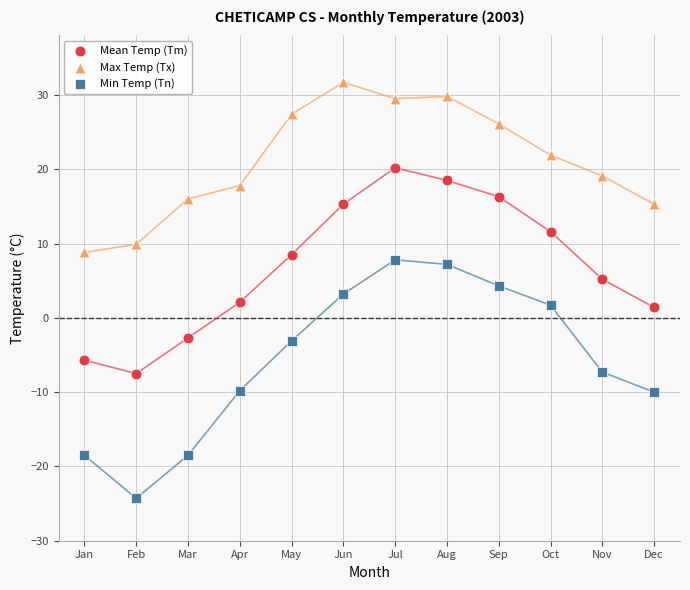

Across all data points, what is the range of Y values (max minus min)?

56.0